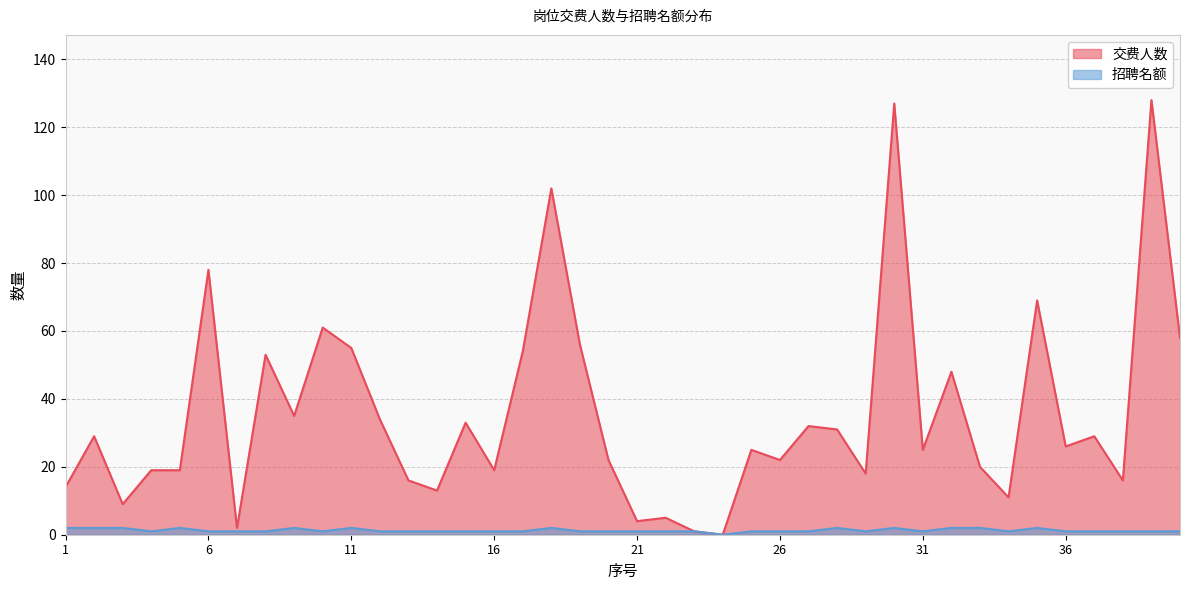

Count the 招聘名额 values in the range 1 to 2.

39